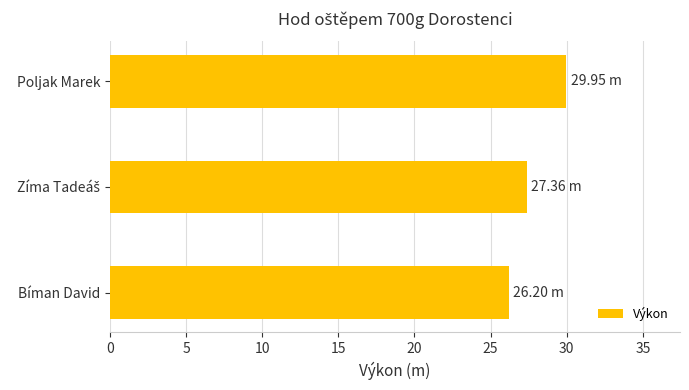

At which category does the chart reach its peak across all series?

Poljak Marek